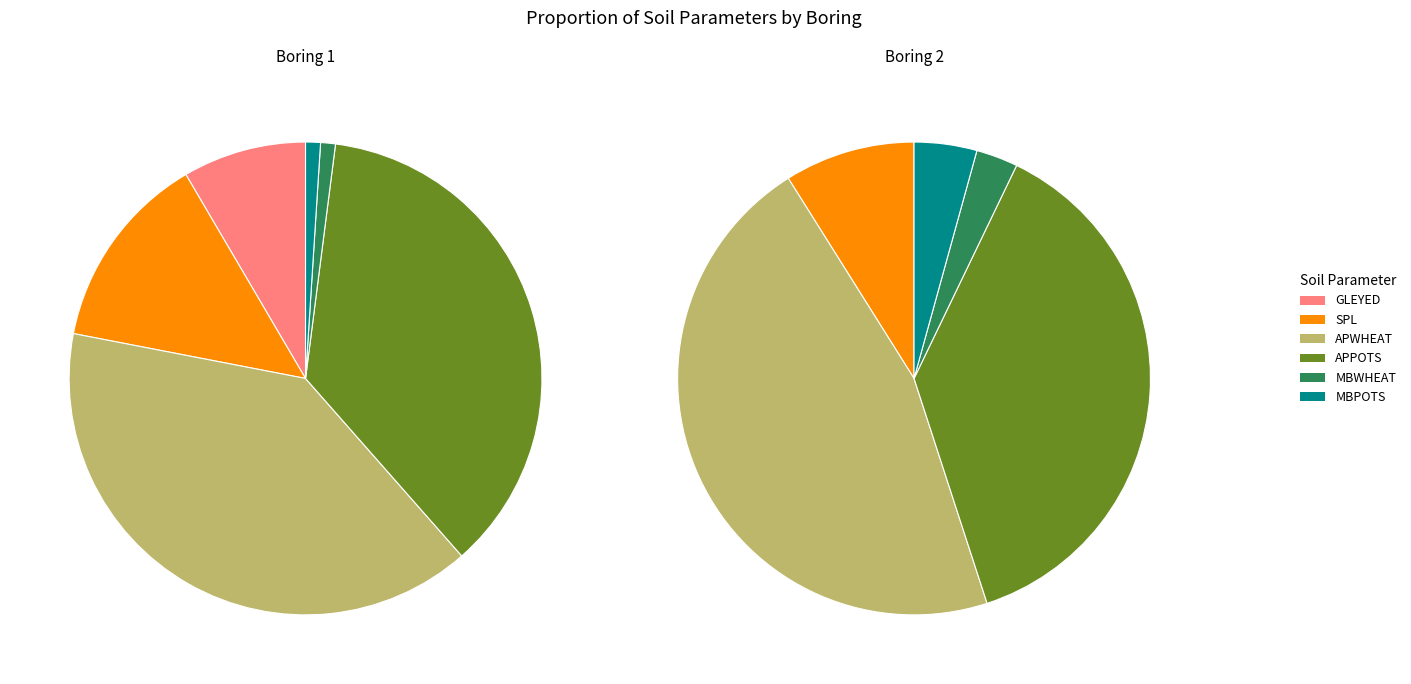

Rank the series at SPL from lowest to highest value.

Boring 2, Boring 1